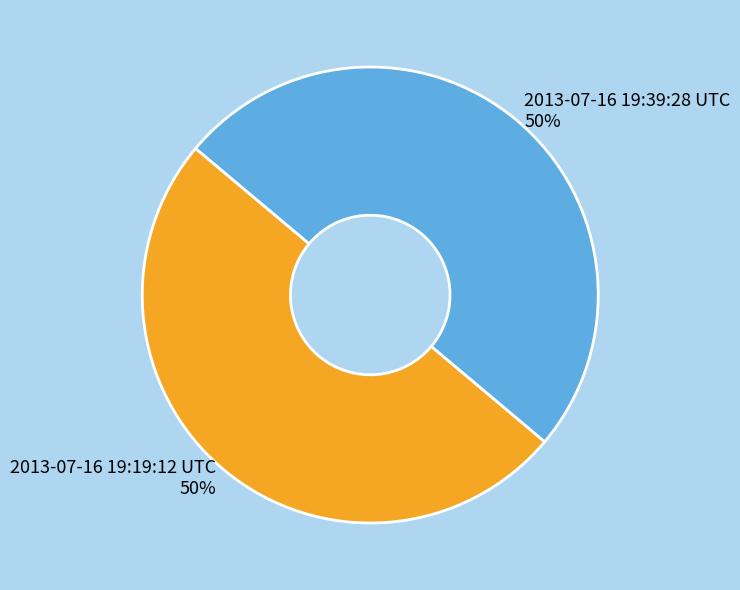

To the nearest percent, what is the combined percentage of 2013-07-16 19:39:28 UTC and 2013-07-16 19:19:12 UTC?

100%